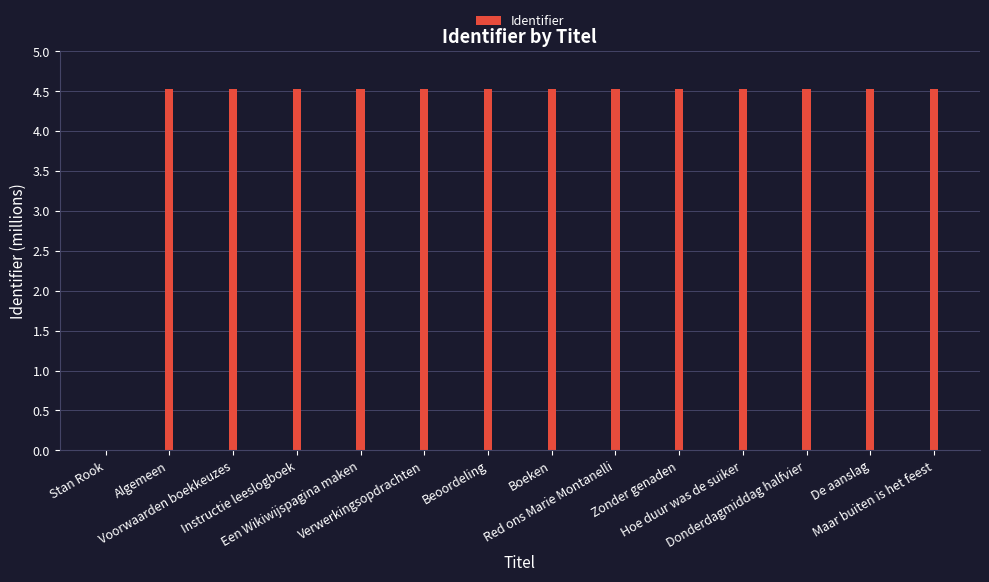

How many values are between 4 and 5?

13